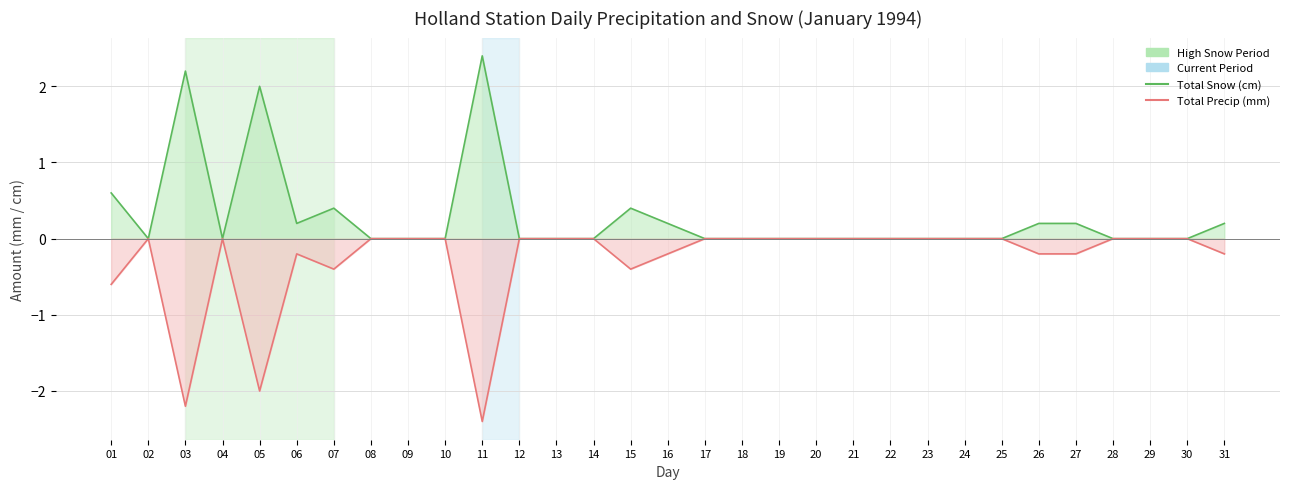

Reading left to right, list all the values displayed in this chart.

Total Snow (cm): 0.6	0.0	2.2	0.0	2.0	0.2	0.4	0.0	0.0	0.0	2.4	0.0	0.0	0.0	0.4	0.2	0.0	0.0	0.0	0.0	0.0	0.0	0.0	0.0	0.0	0.2	0.2	0.0	0.0	0.0	0.2
Total Precip (mm) [neg]: -0.6	-0.0	-2.2	-0.0	-2.0	-0.2	-0.4	-0.0	-0.0	-0.0	-2.4	-0.0	-0.0	-0.0	-0.4	-0.2	-0.0	-0.0	-0.0	-0.0	-0.0	-0.0	-0.0	-0.0	-0.0	-0.2	-0.2	-0.0	-0.0	-0.0	-0.2